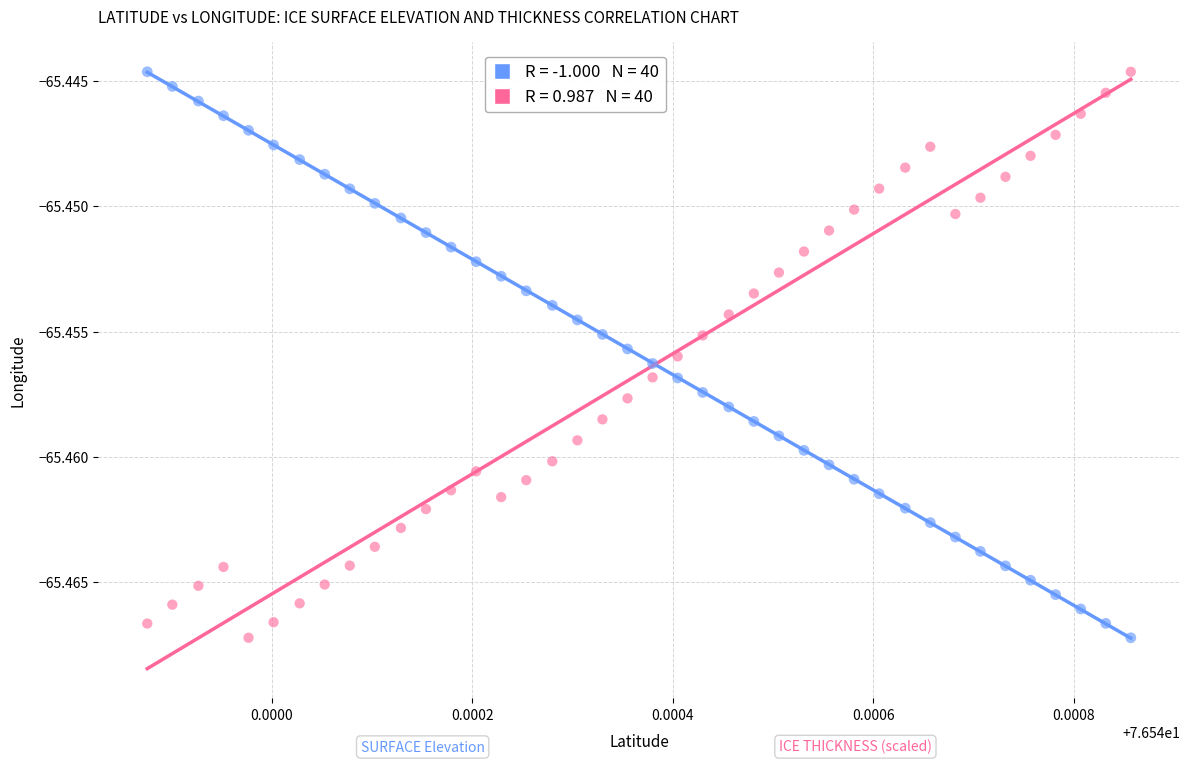

How many points are shown in the scatter plot?

80